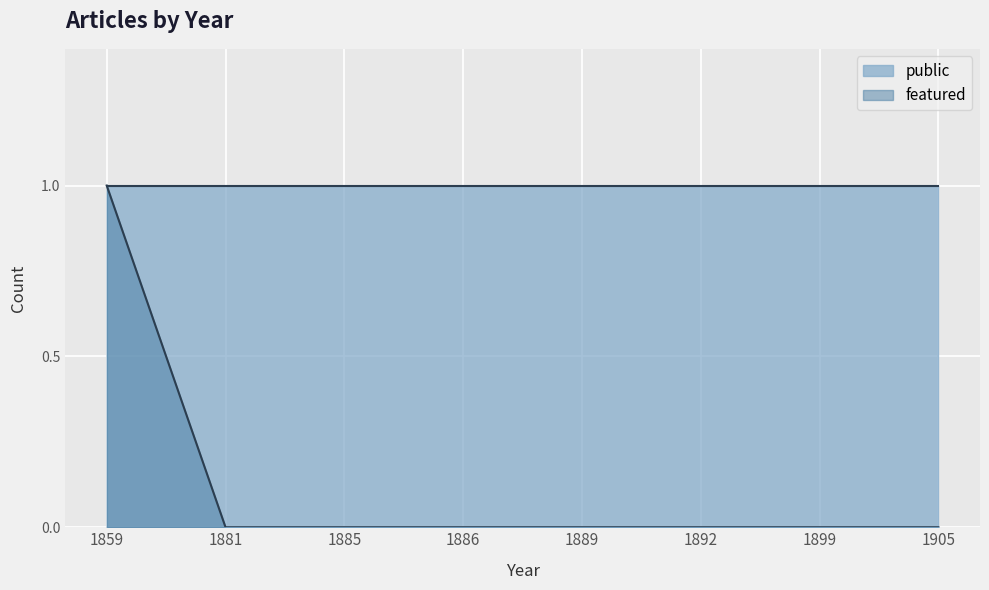

The value at 1859 is 0. True or false?

False